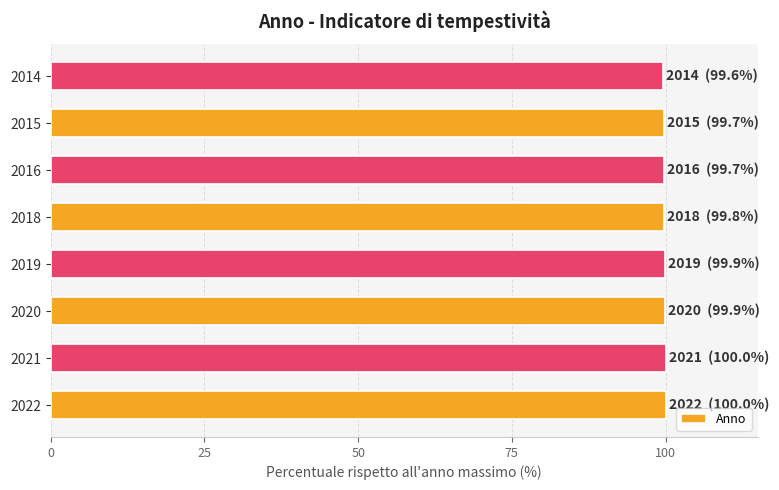

What is the sum of the values at 2018 and 2020?

199.7